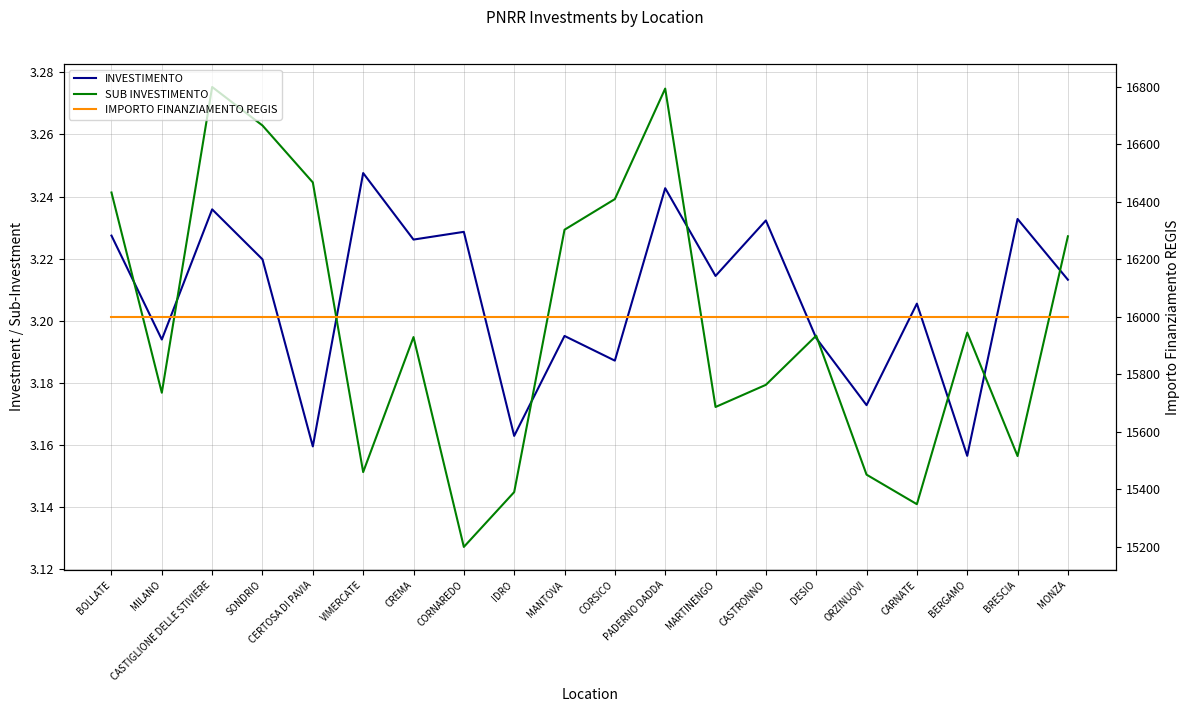

True or false: IMPORTO FINANZIAMENTO REGIS and INVESTIMENTO intersect in this chart.

False